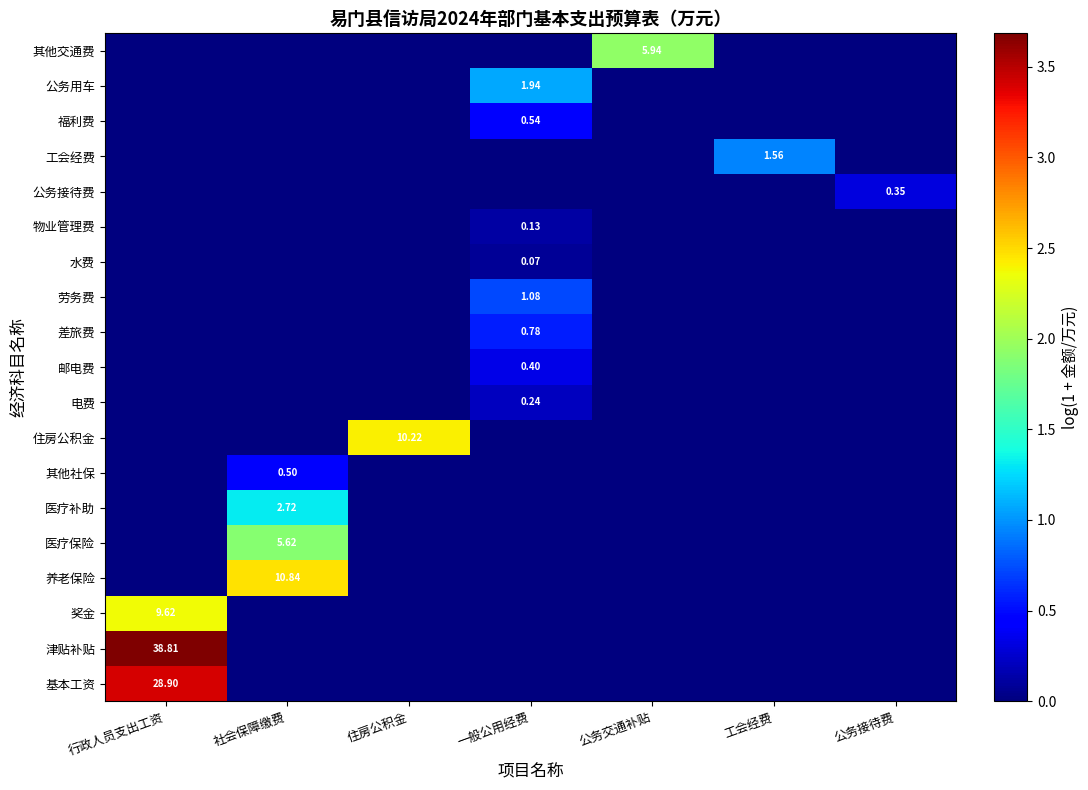

True or false: 电费 has a value of 0.1 at 行政人员支出工资.

False